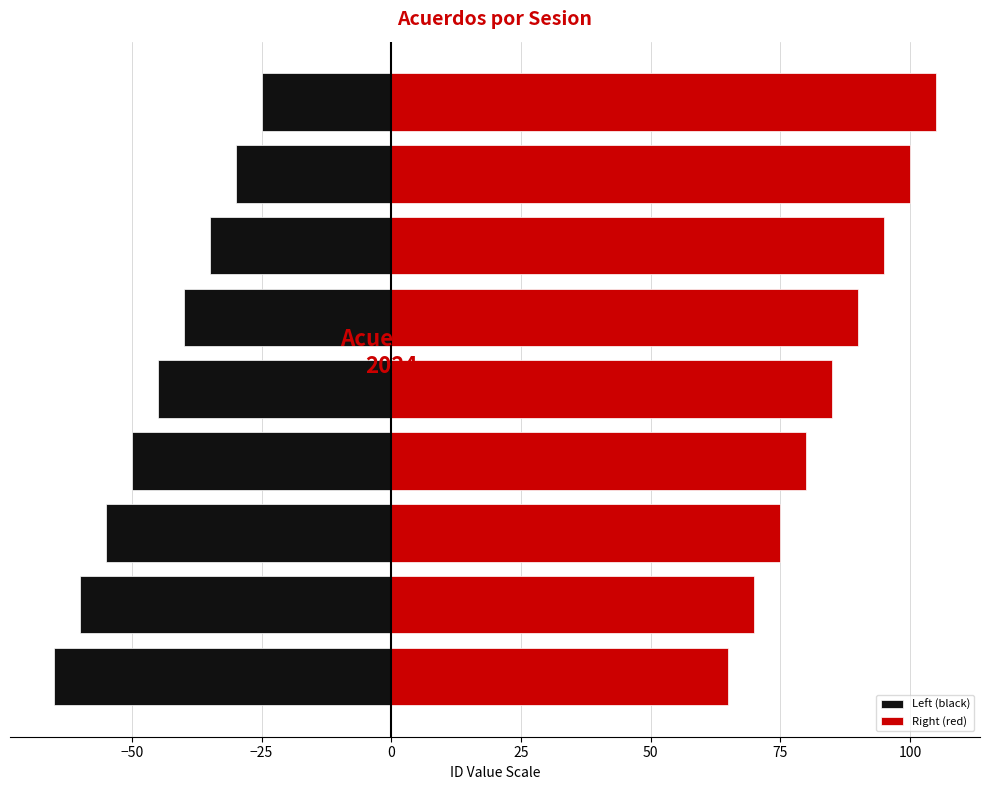

Which series has the largest range (max minus min)?

Left (black)